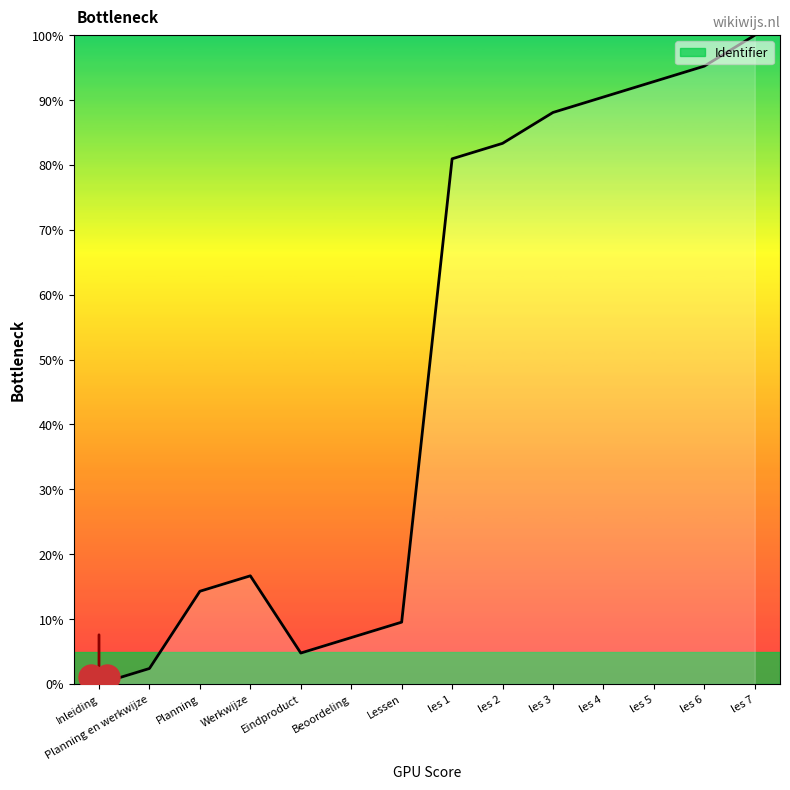

What is the average value?

49.0